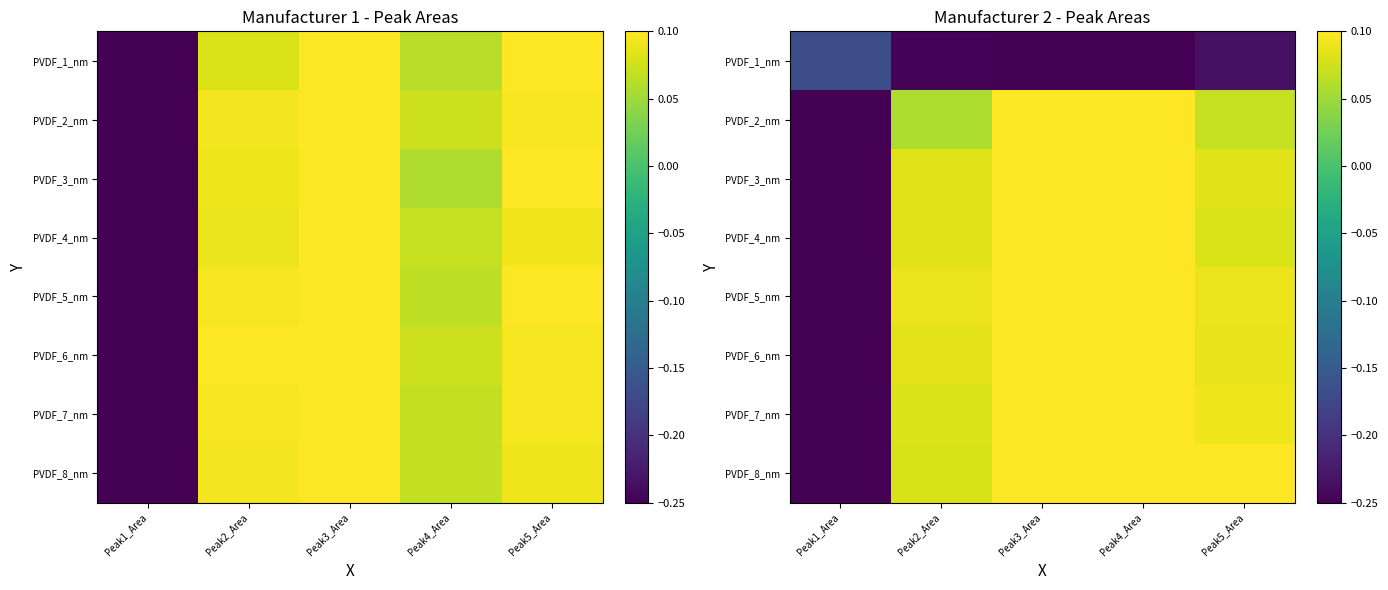

Rank the series by their maximum value, from highest to lowest.

PVDF_5_nm, PVDF_3_nm, PVDF_6_nm, PVDF_4_nm, PVDF_2_nm, PVDF_7_nm, PVDF_8_nm, PVDF_1_nm